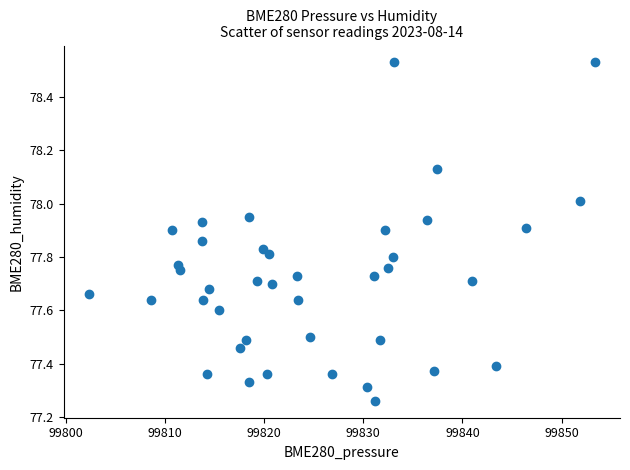

What is the range of Y values (max minus min)?

1.3